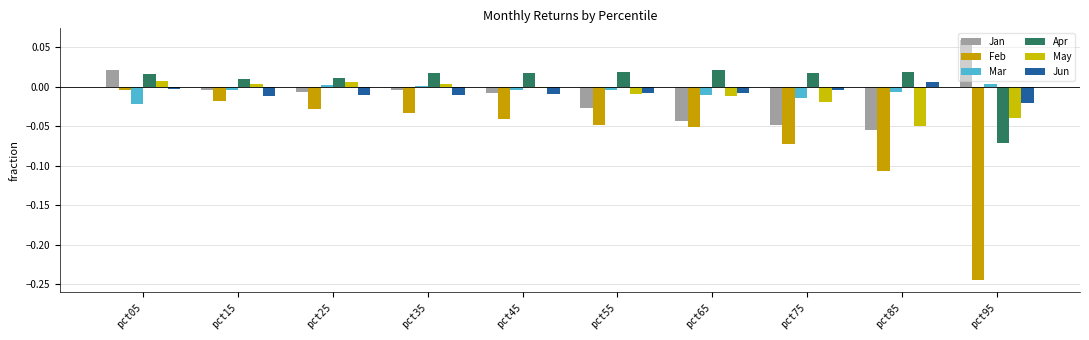

How many data points does each series have?

10